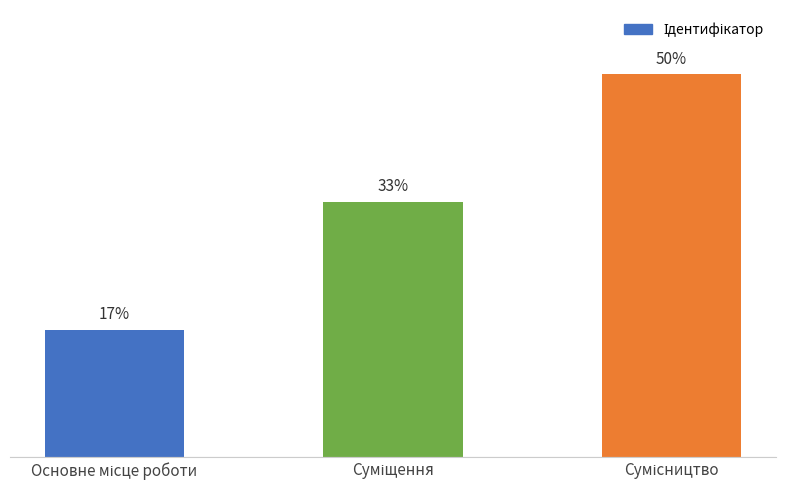

What is the sum of the values at Суміщення and Сумісництво?

5